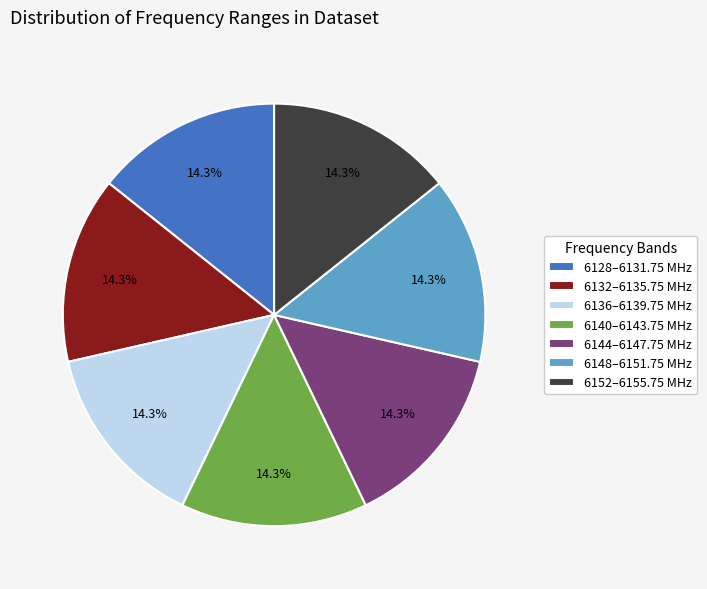

What is the ratio of the value at 6148–6151.75 MHz to the value at 6128–6131.75 MHz?

1.0